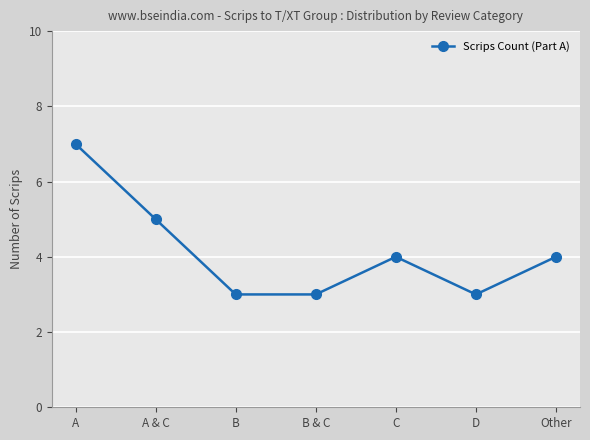

Between B & C and A & C, which is larger?

A & C